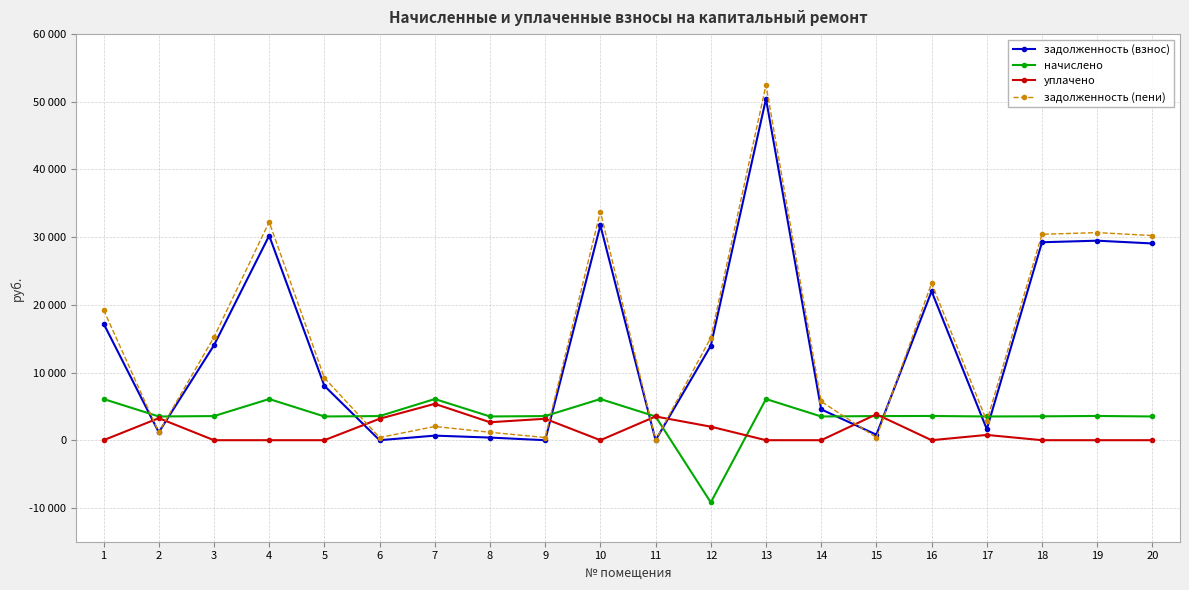

What is the sum of the задолженность (взнос) values at 10 and 6?

31740.5